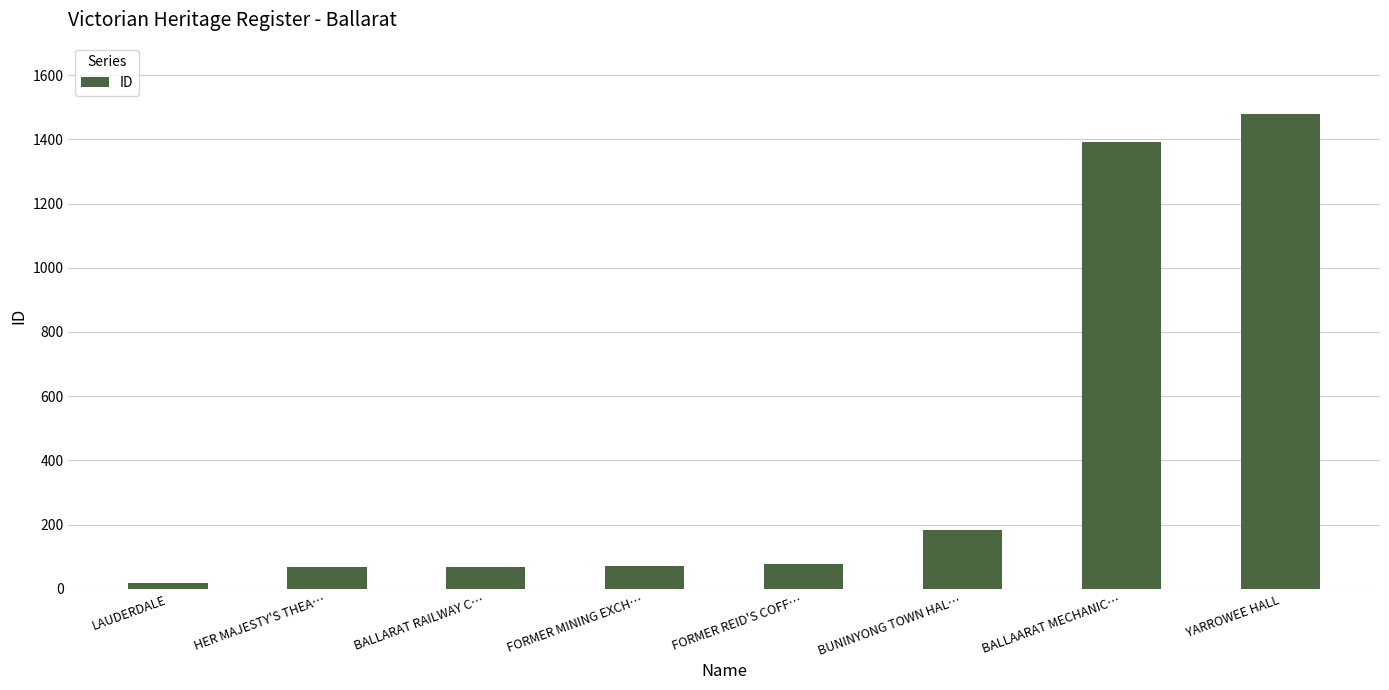

Which label corresponds to the smallest value in the chart?

LAUDERDALE